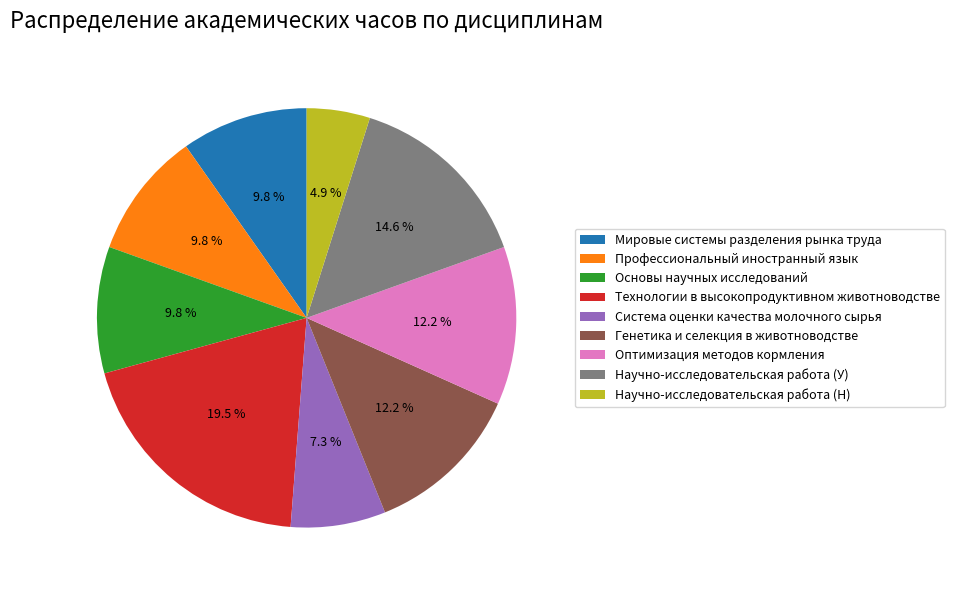

What percentage is the Система оценки качества молочного сырья slice, to the nearest percent?

7%